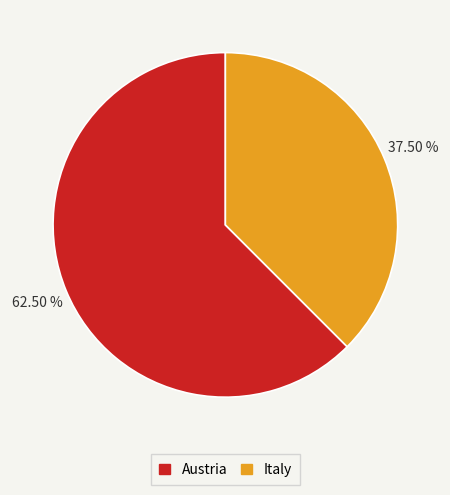

Which has a higher value, Austria or Italy?

Austria